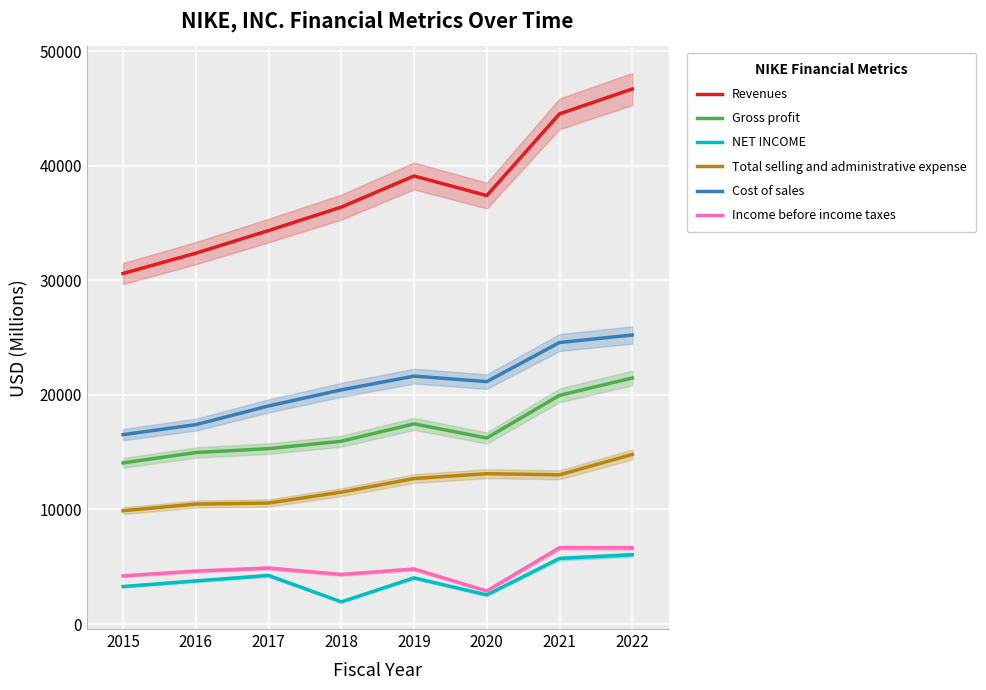

How many interior local valleys does the Revenues series have?

1